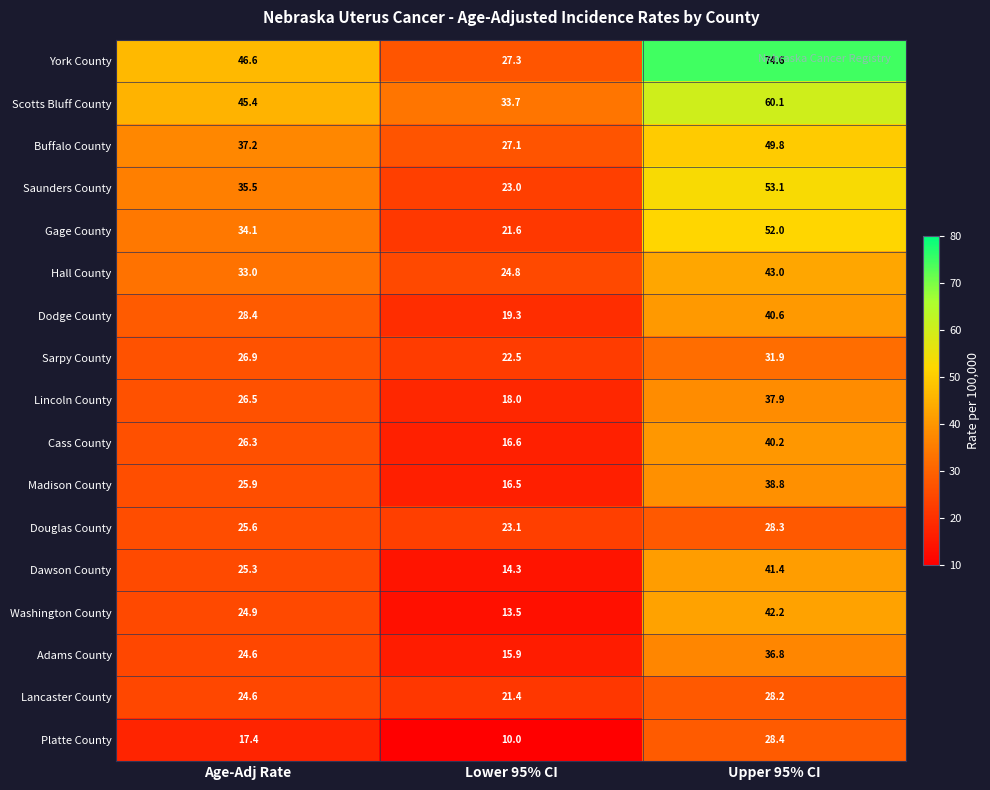

At which category does the chart reach its peak across all series?

Upper 95% CI